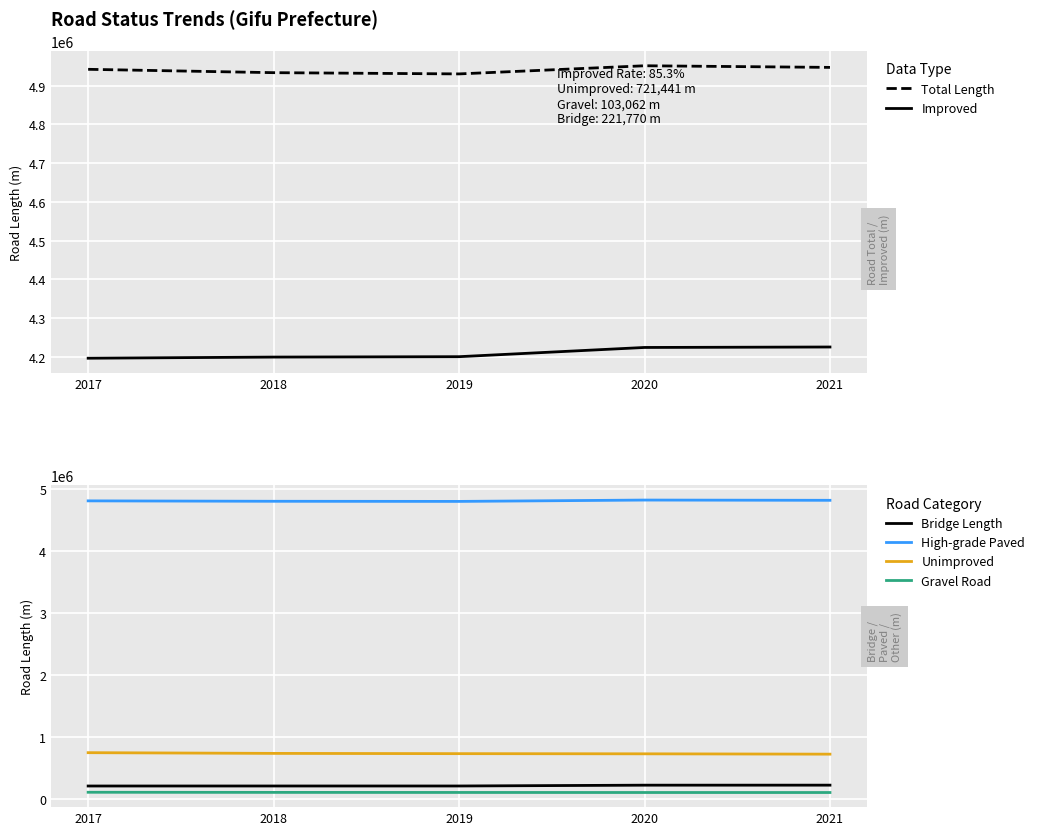

What is the difference between the Unimproved values at 2020 and 2019?

2764